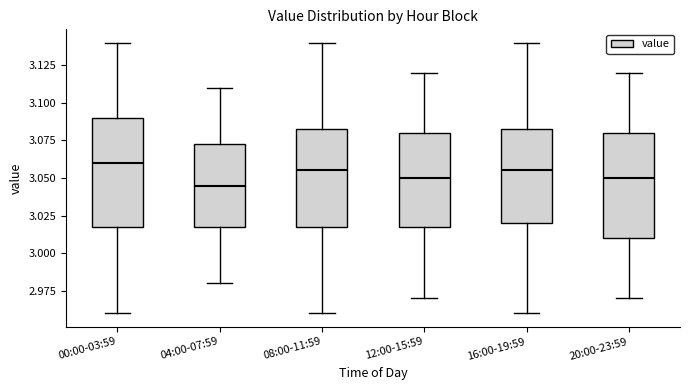

Reading left to right, read every box against the y-axis: the position of its median line, the range the box covers, and the ends of its whiskers. The values are not printed on the chart, so give them approximately, as read against the axis.

00:00-03:59: median 3.060, box 3.020 to 3.090, whiskers 2.960 to 3.140
04:00-07:59: median 3.045, box 3.020 to 3.075, whiskers 2.980 to 3.110
08:00-11:59: median 3.055, box 3.020 to 3.085, whiskers 2.960 to 3.140
12:00-15:59: median 3.050, box 3.020 to 3.080, whiskers 2.970 to 3.120
16:00-19:59: median 3.055, box 3.020 to 3.085, whiskers 2.960 to 3.140
20:00-23:59: median 3.050, box 3.010 to 3.080, whiskers 2.970 to 3.120